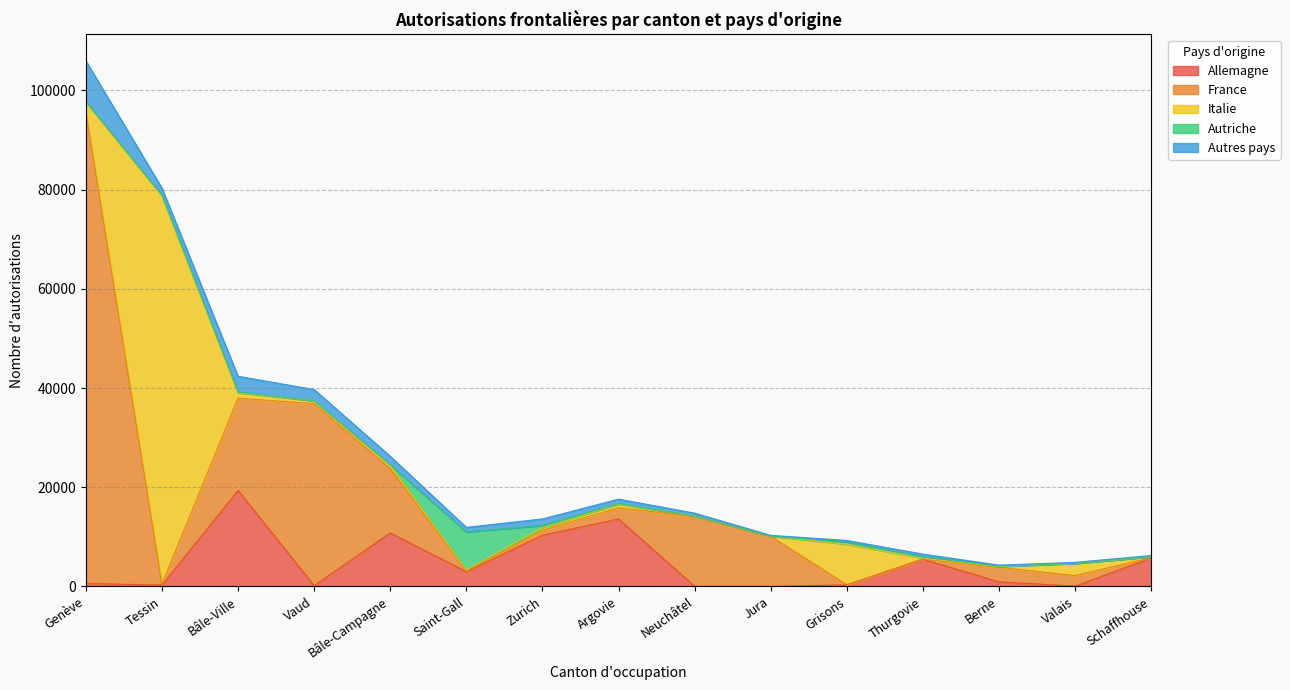

At which label does Allemagne reach its peak?

Bâle-Ville